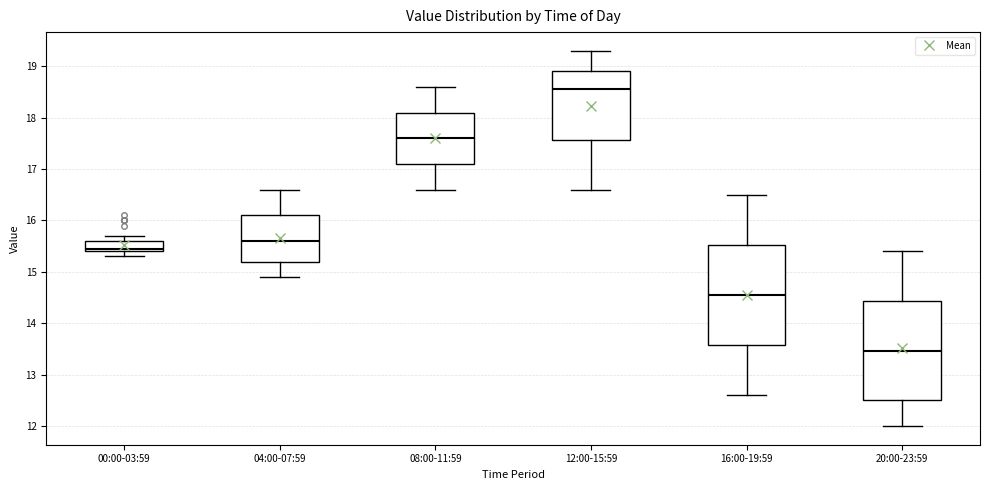

Where does the lower whisker of the box for 12:00-15:59 end on the y-axis? The values are not printed on the chart, so give them approximately, as read against the axis.

16.6